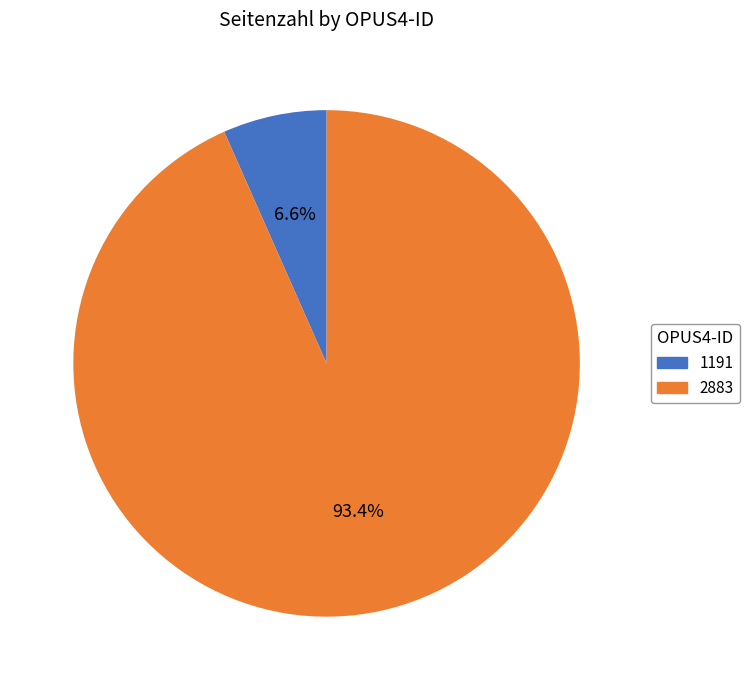

The 1191 slice represents 1% of the pie. True or false?

False